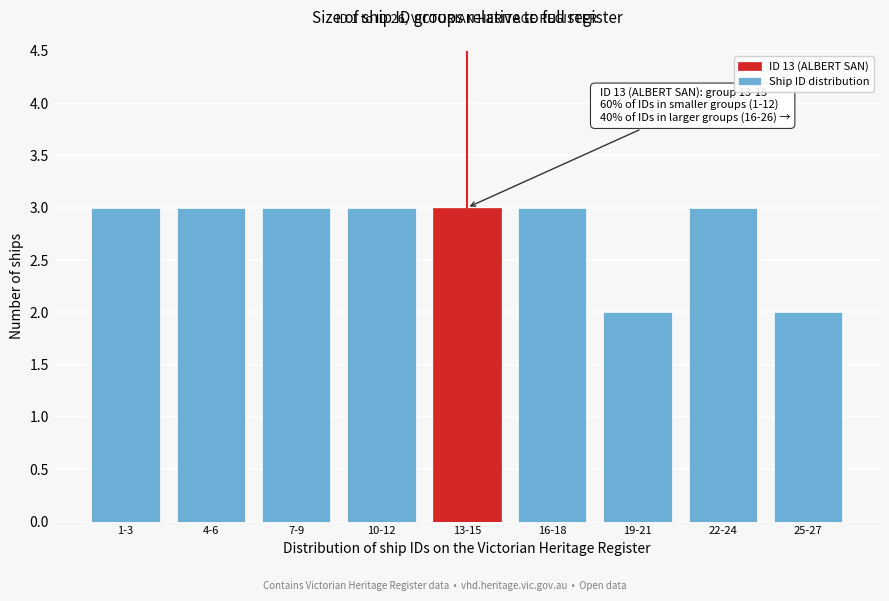

Reading left to right, what are all the values shown in this chart?

1-3=3	4-6=3	7-9=3	10-12=3	13-15=3	16-18=3	19-21=2	22-24=3	25-27=2